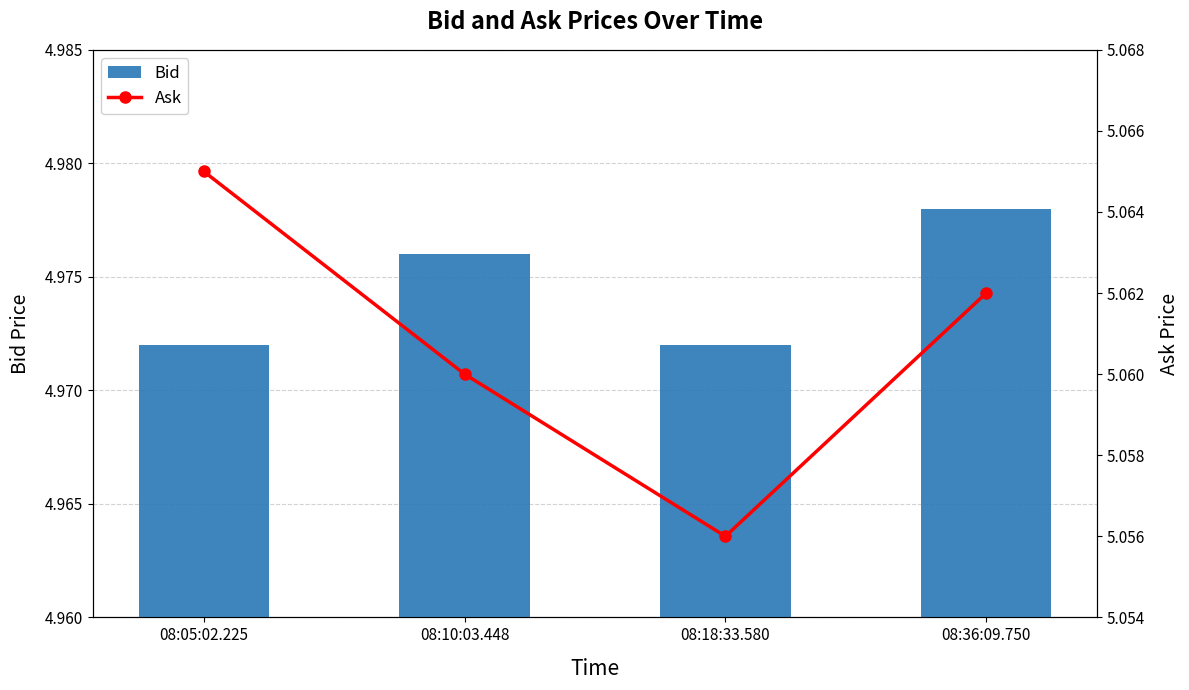

Count the Bid values in the range 4 to 5.

4